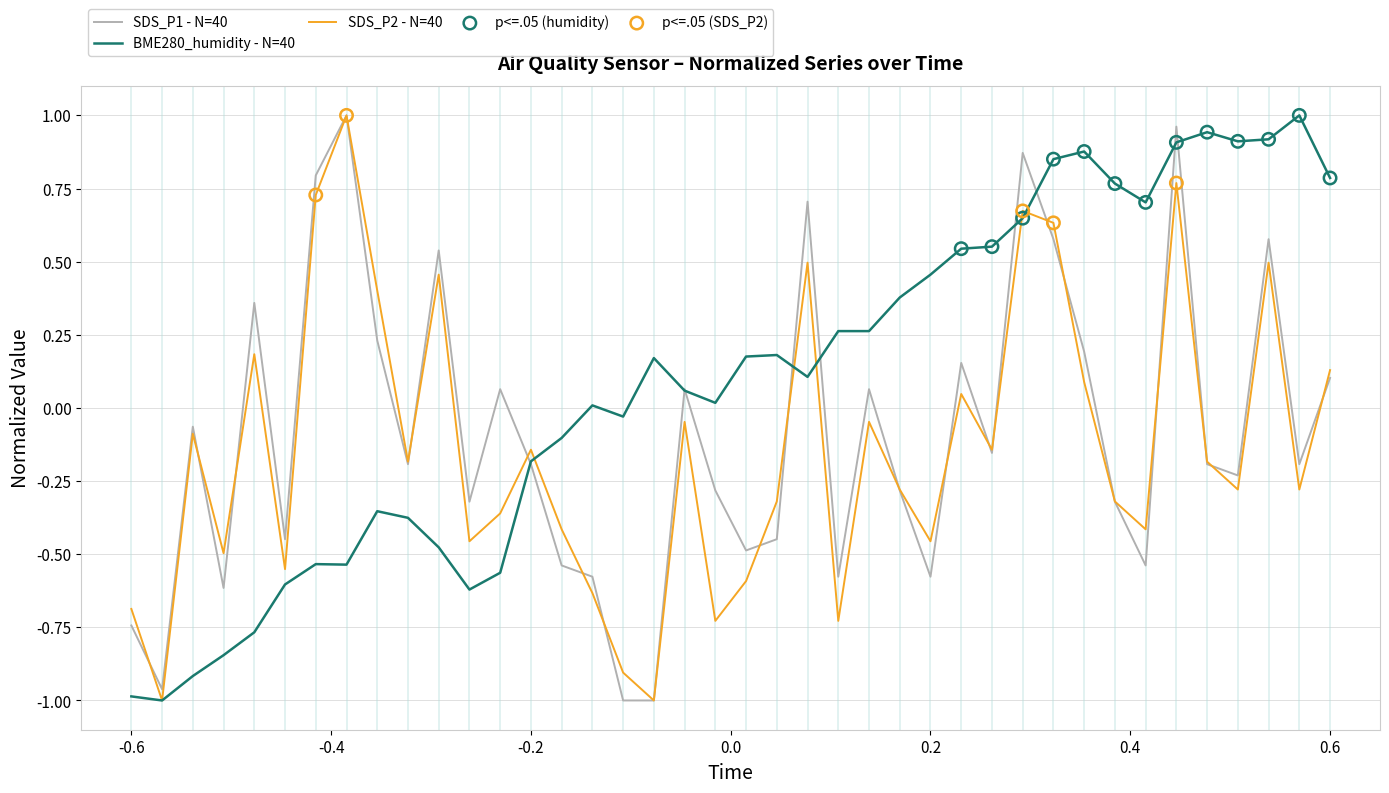

Which series has the largest total across all categories?

BME280_humidity - N=40